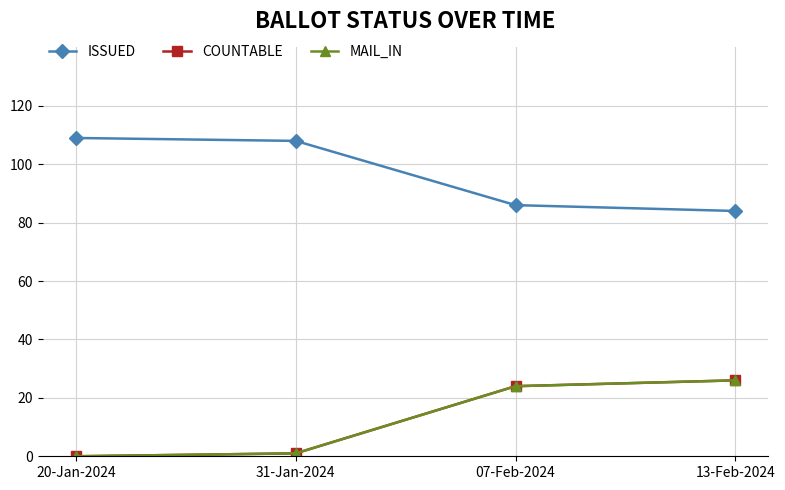

What position from the left is 13-Feb-2024?

4